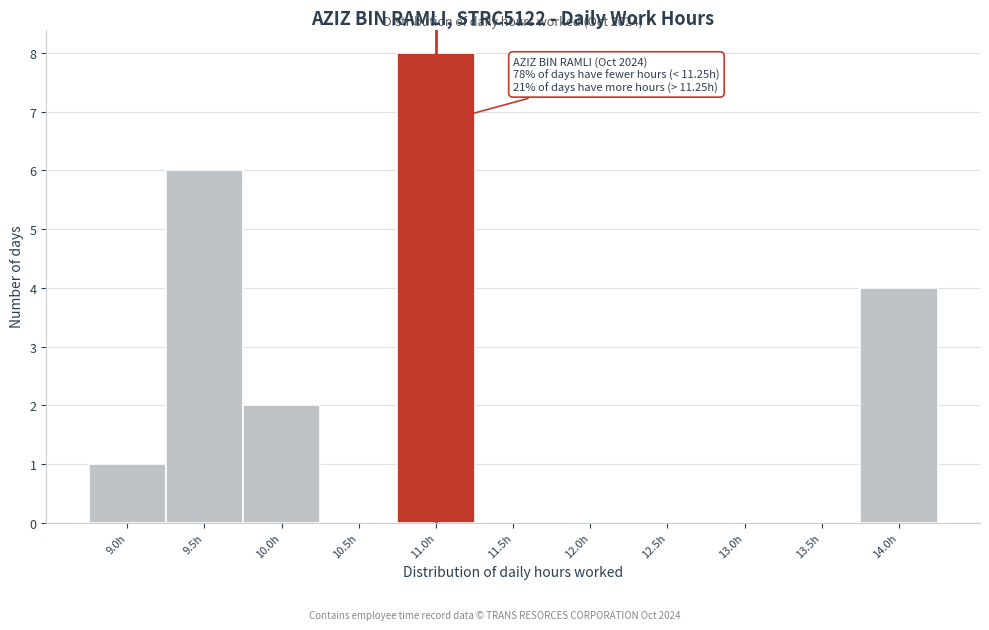

Reading left to right, transcribe all the data shown in this chart.

9.0h=1	9.5h=6	10.0h=2	10.5h=0	11.0h=8	11.5h=0	12.0h=0	12.5h=0	13.0h=0	13.5h=0	14.0h=4